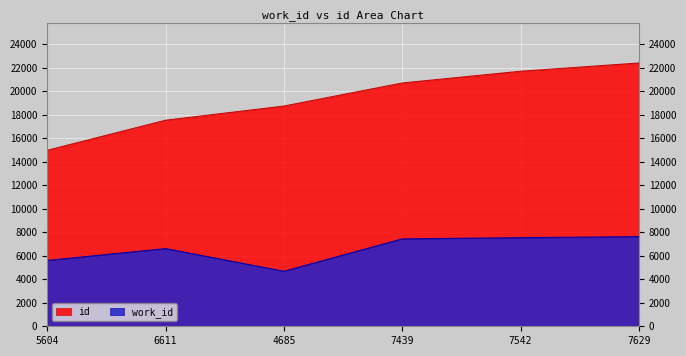

What is the value of the id point at the 6th from the left?

22404